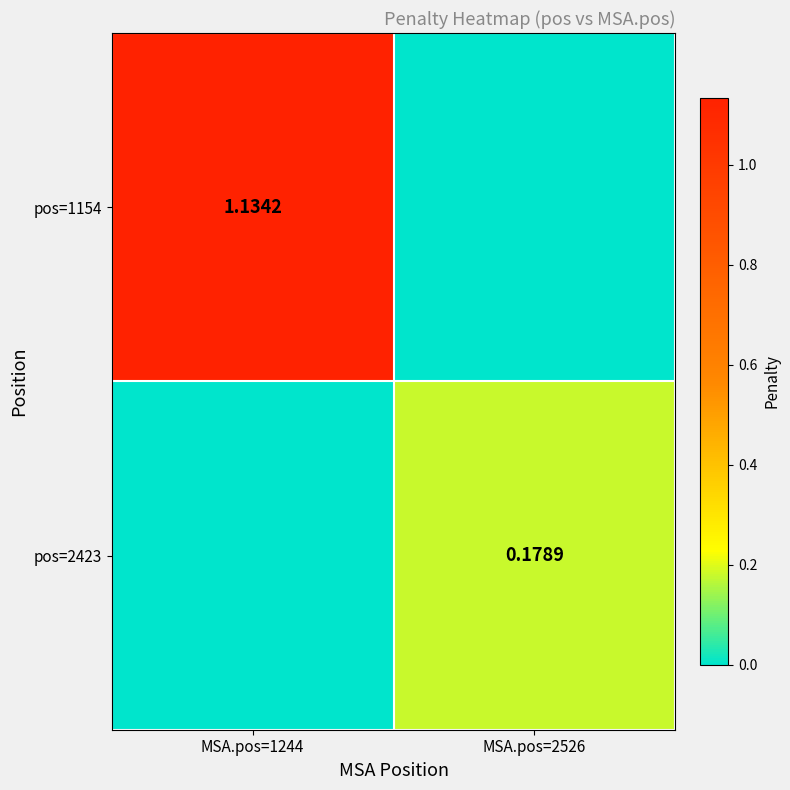

How many values in the pos=1154 series are below 1?

1